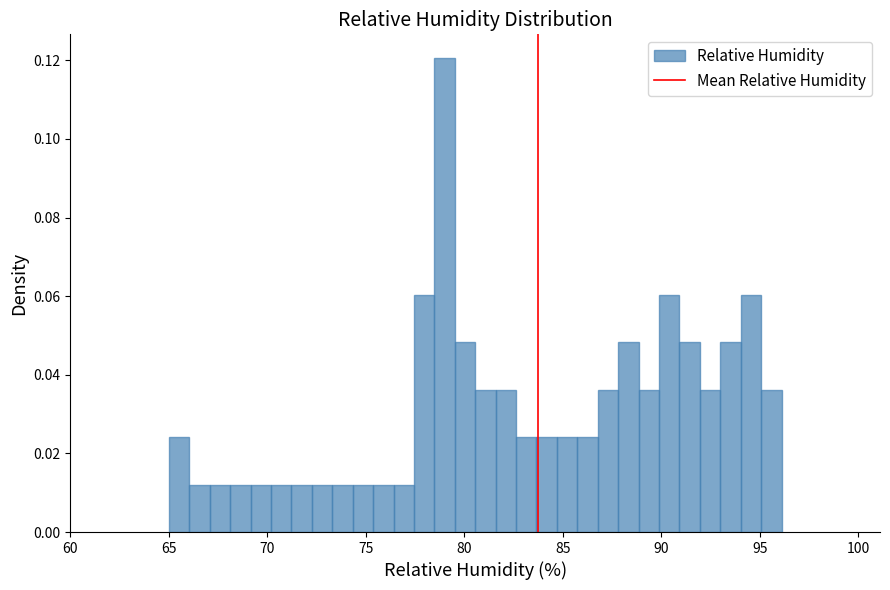

Around what value on the x-axis is the tallest bar? Give the approximate position of its centre, as read against the axis.

79.0